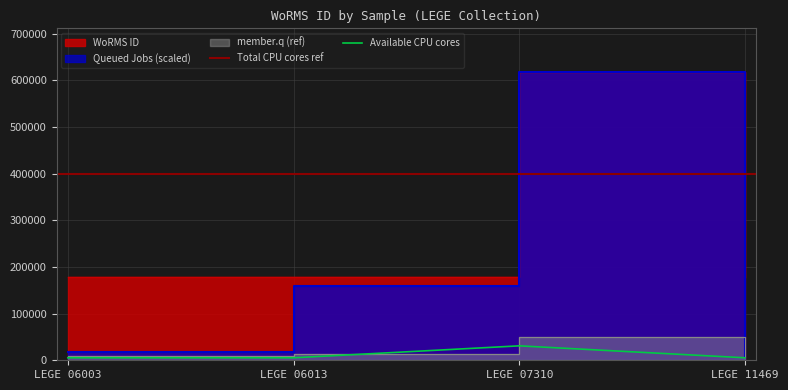

What is the maximum value for Available CPU cores?

30937.1